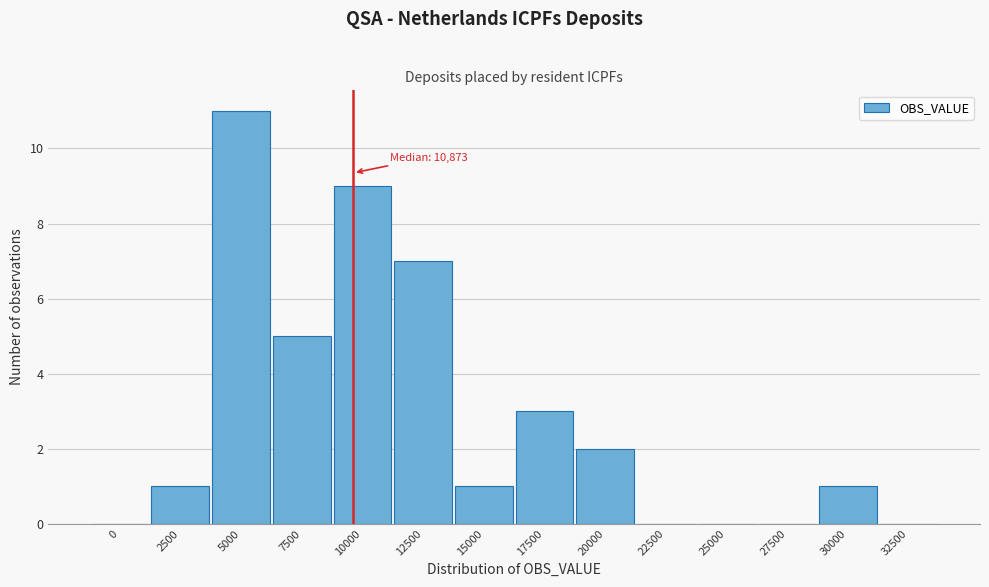

Reading left to right, what are all the values shown in this chart?

0=0	2500=1	5000=11	7500=5	10000=9	12500=7	15000=1	17500=3	20000=2	22500=0	25000=0	27500=0	30000=1	32500=0